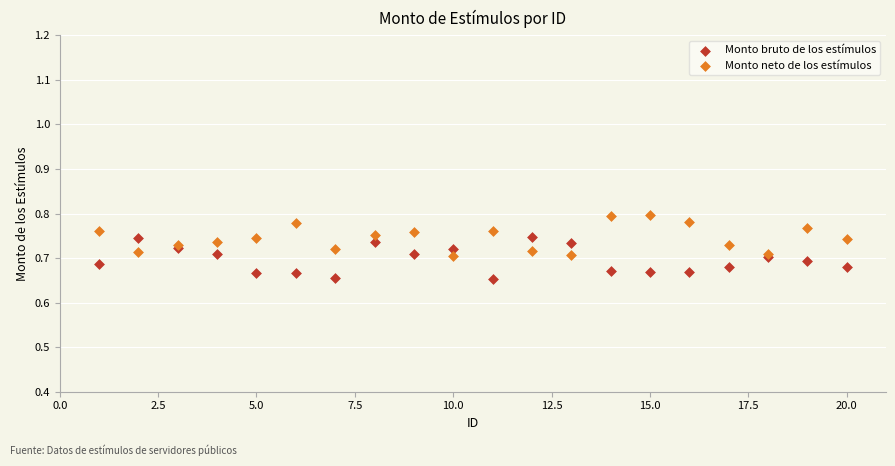

What are all the series names shown in the legend?

Monto bruto de los estímulos, Monto neto de los estímulos